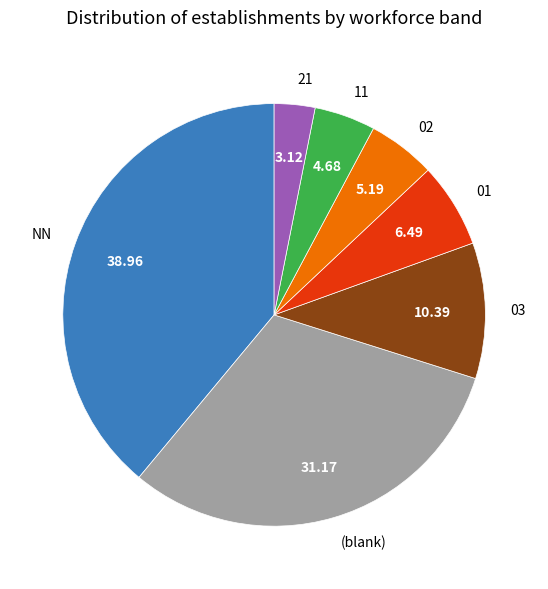

The 21 slice represents 3% of the pie. True or false?

True